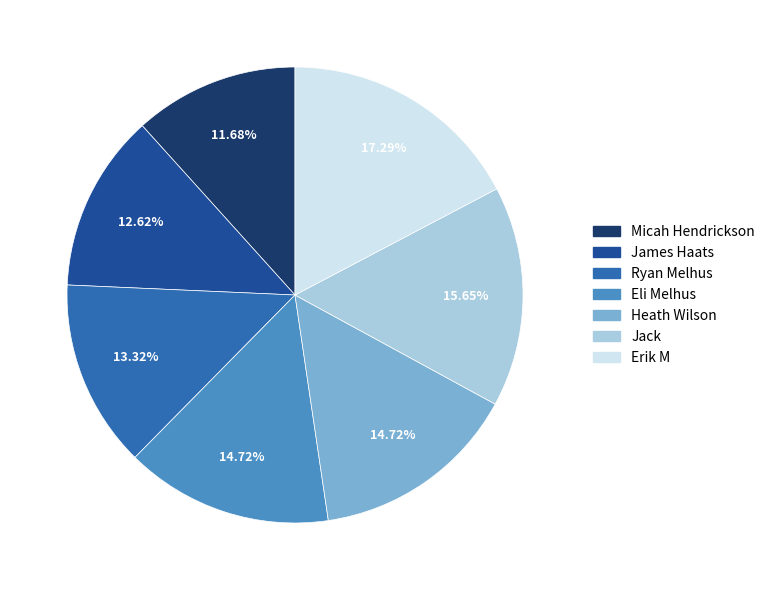

How many segments does this pie chart have?

7